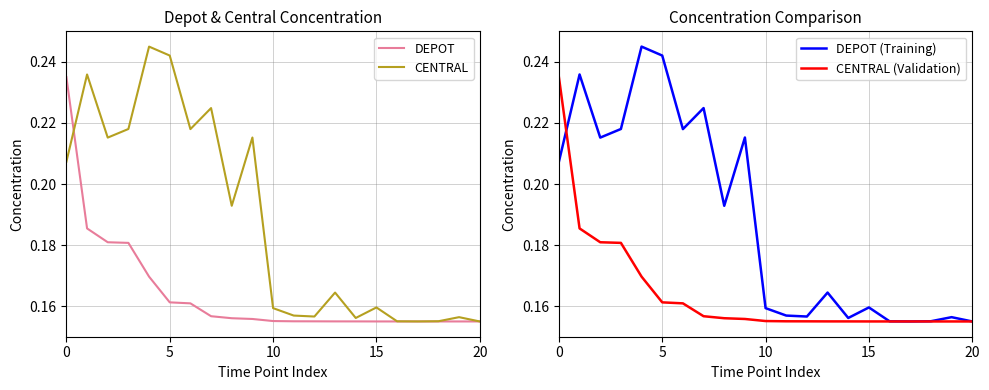

The DEPOT series shows 0.3 at 10. True or false?

False